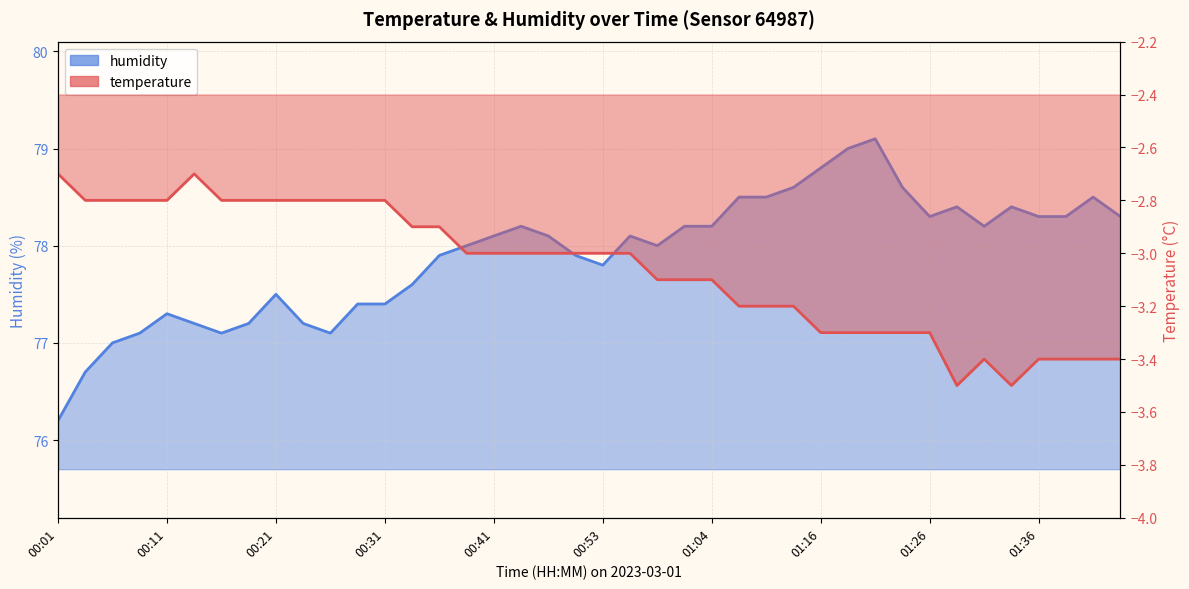

True or false: temperature has a value of -3.0 at 00:48.

True